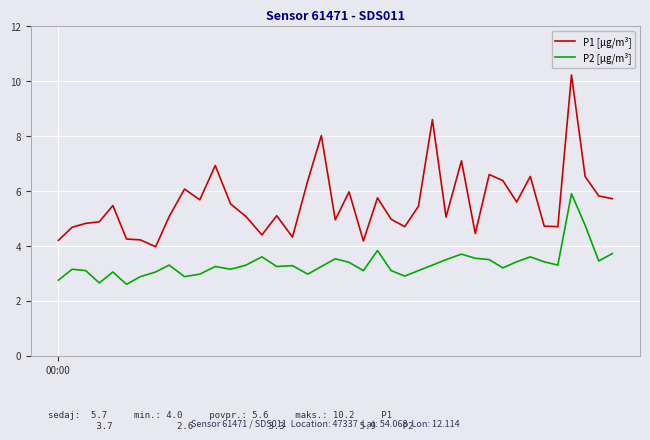

What is the highest value of the P2 [µg/m³] series?

5.9